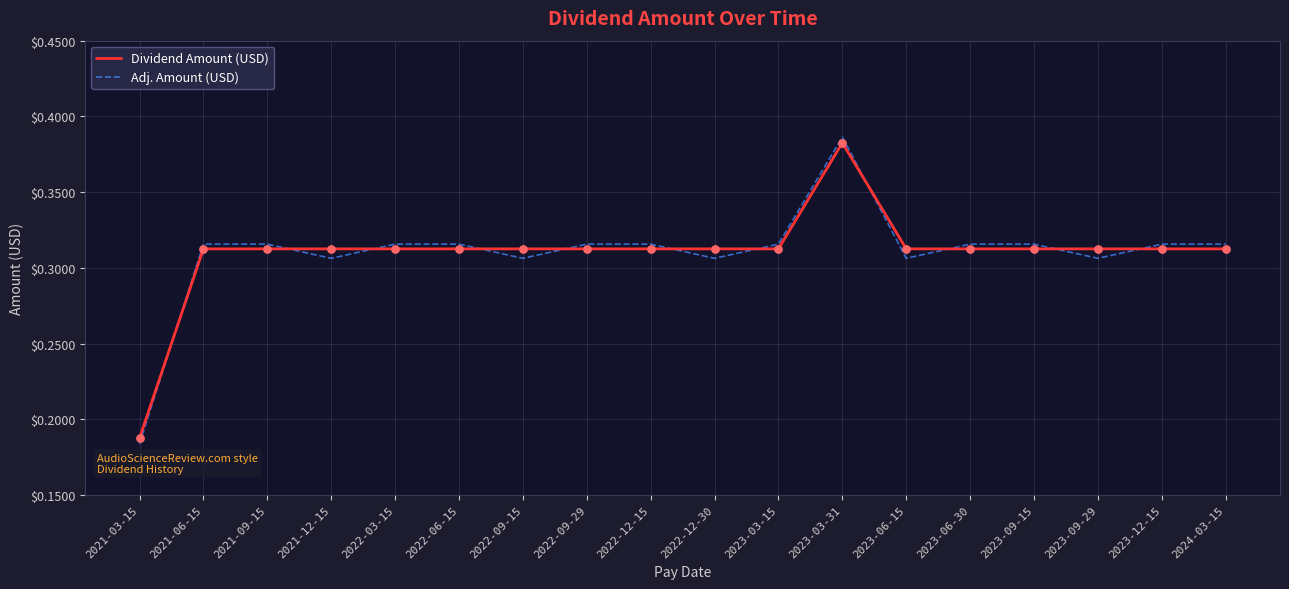

What is the total value across all series at 2023-03-31?

0.8